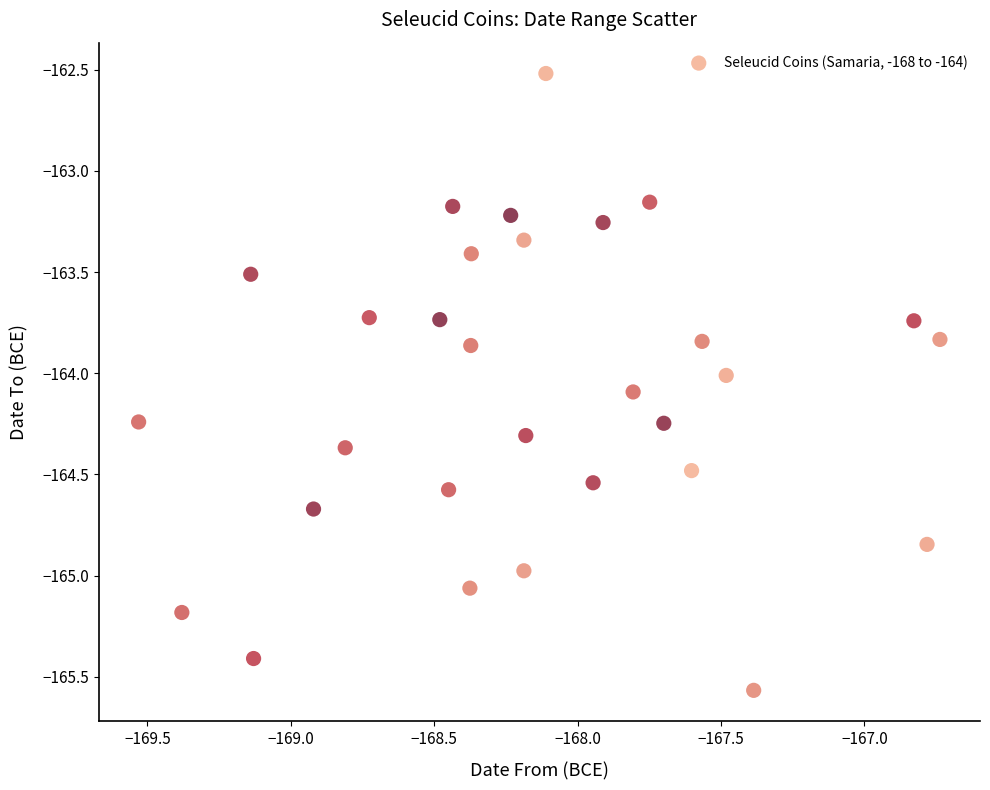

What is the range of X values (max minus min)?

2.8